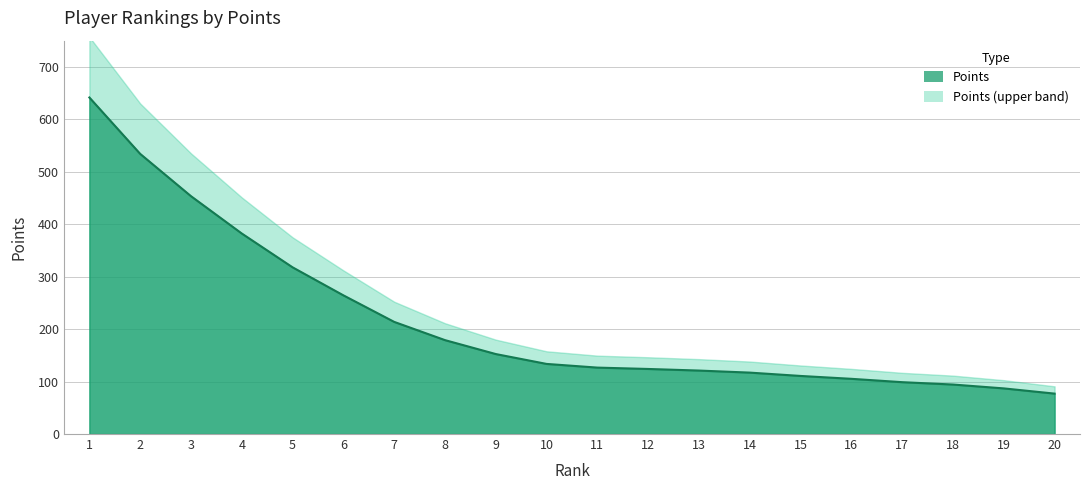

Reading left to right, transcribe all the data shown in this chart.

641.6	534.2	453.5	382.3	317.8	264.4	213.8	179.0	152.5	133.7	126.6	124.0	121.0	117.1	110.7	105.3	98.9	94.4	87.0	77.1